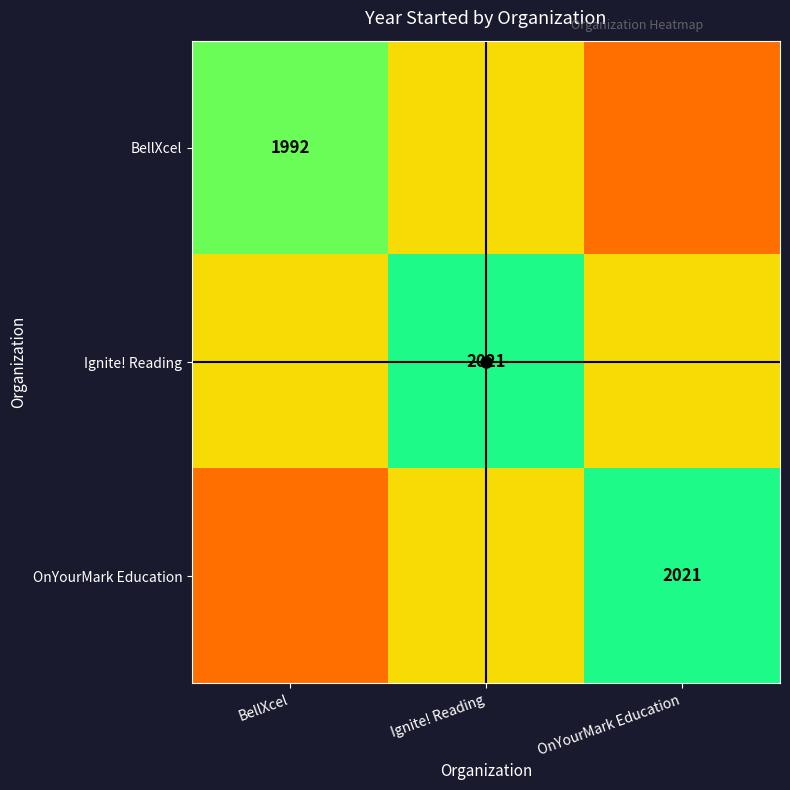

At which category is the sum across all series the highest?

Ignite! Reading